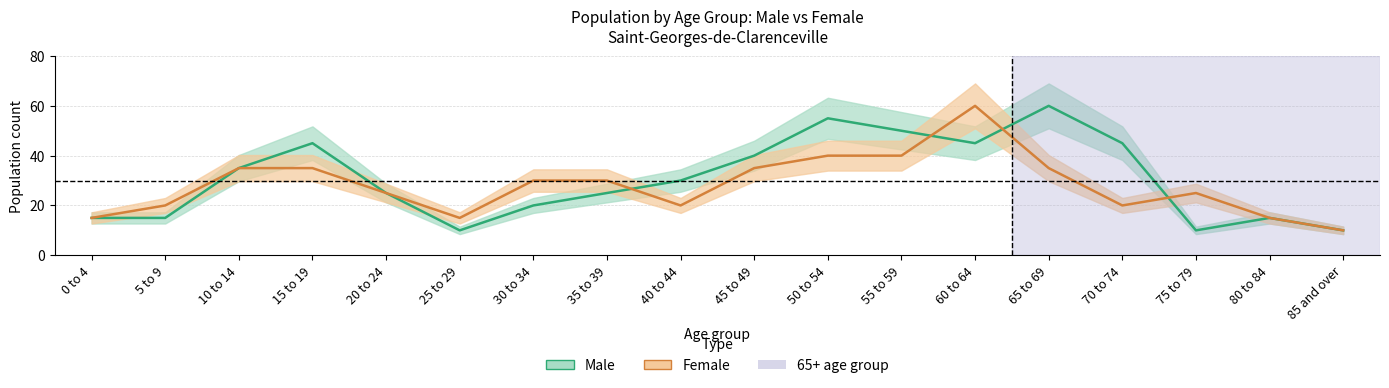

Count the Female values in the range 20 to 35.

11